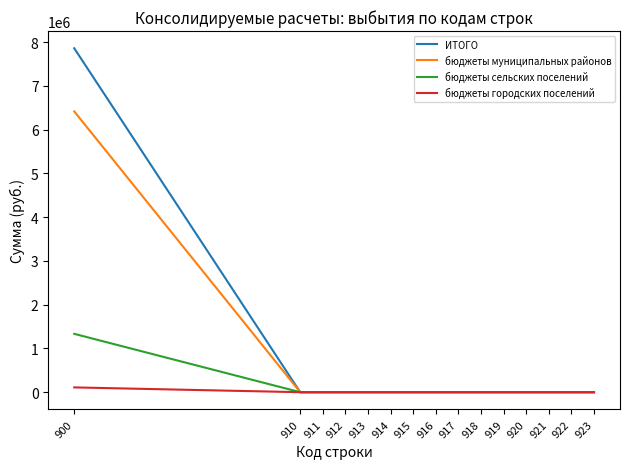

Rank the series by their average value, from lowest to highest.

бюджеты городских поселений, бюджеты сельских поселений, бюджеты муниципальных районов, ИТОГО